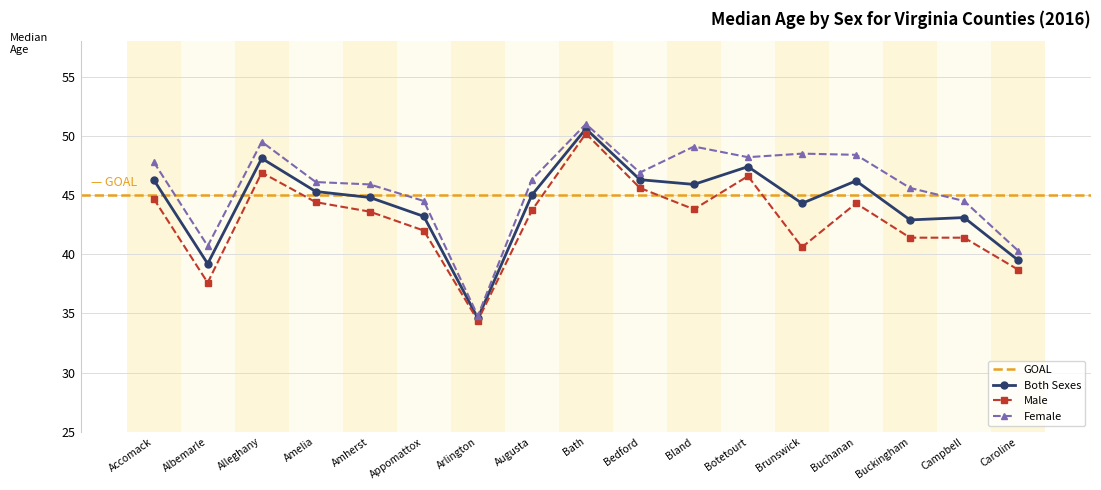

What is the label of the 10th point from the left?

Bedford